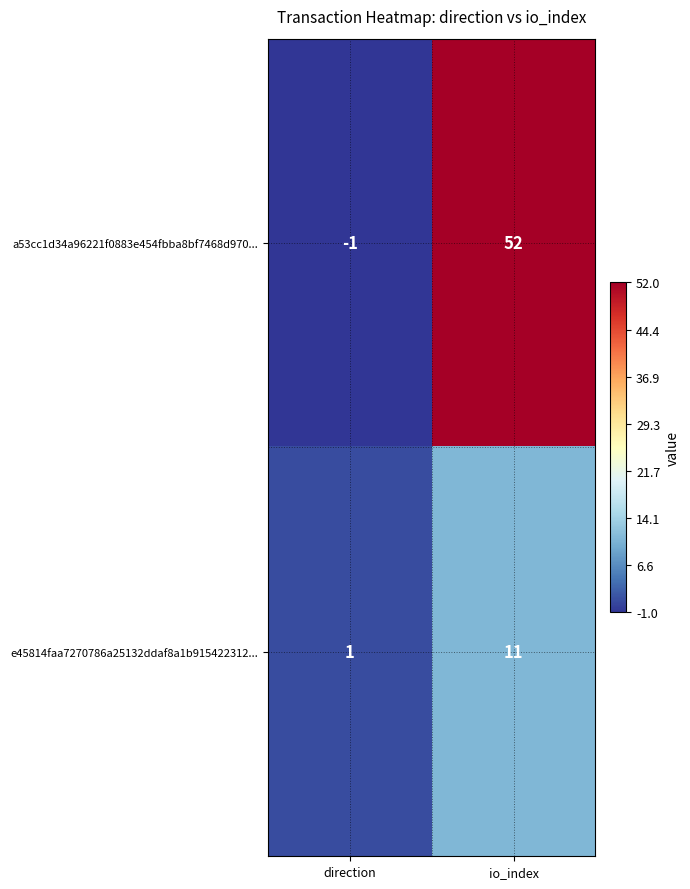

Rank the series by their average value, from highest to lowest.

a53cc1d34a96221f0883e454fbba8bf7468d970..., e45814faa7270786a25132ddaf8a1b915422312...